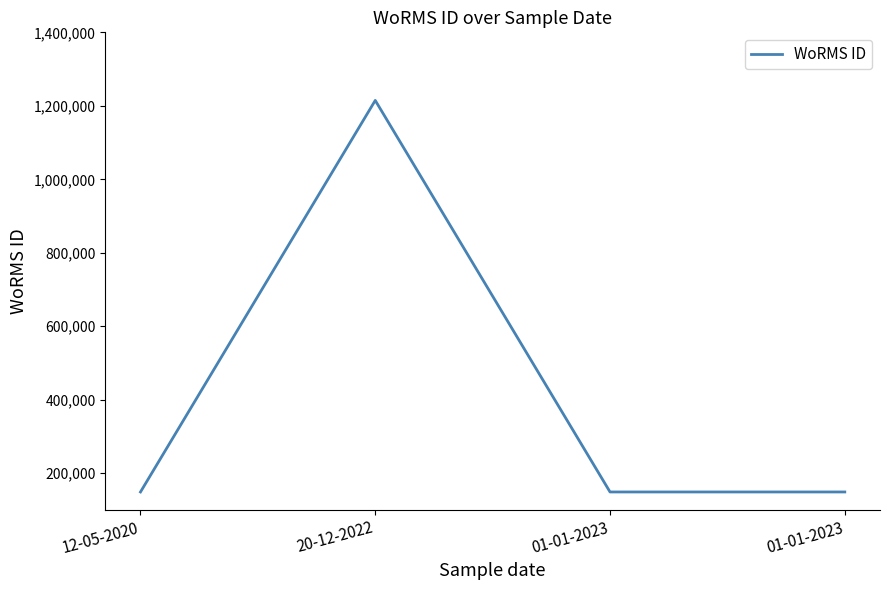

Count the number of categories in the chart.

4